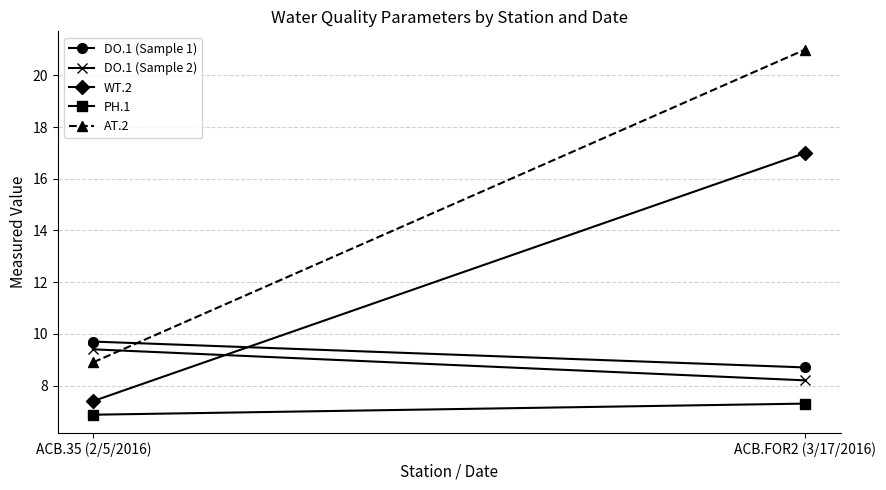

The value of DO.1 (Sample 2) at ACB.FOR2 (3/17/2016) is 2.4. True or false?

False